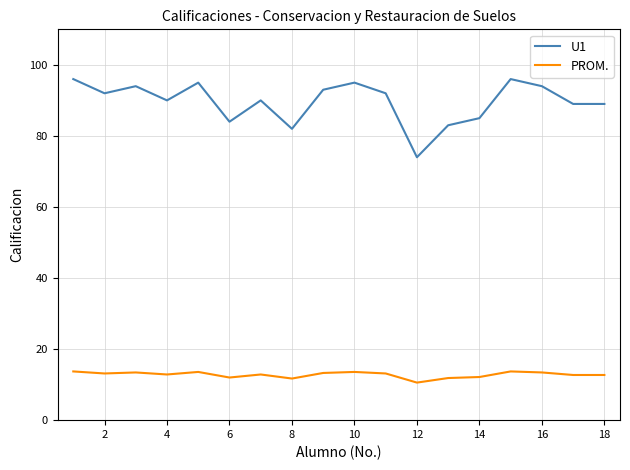

True or false: U1 and PROM. cross at least once.

False